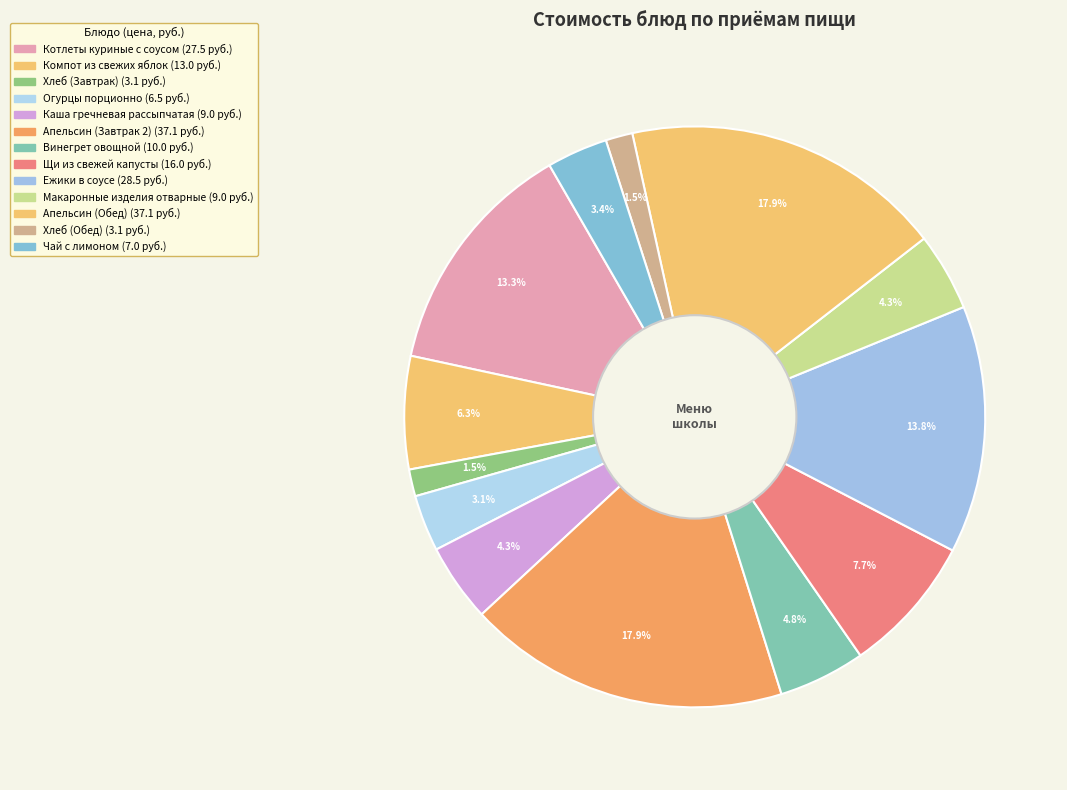

To the nearest percent, what percentage of the pie is Макаронные изделия отварные?

4%